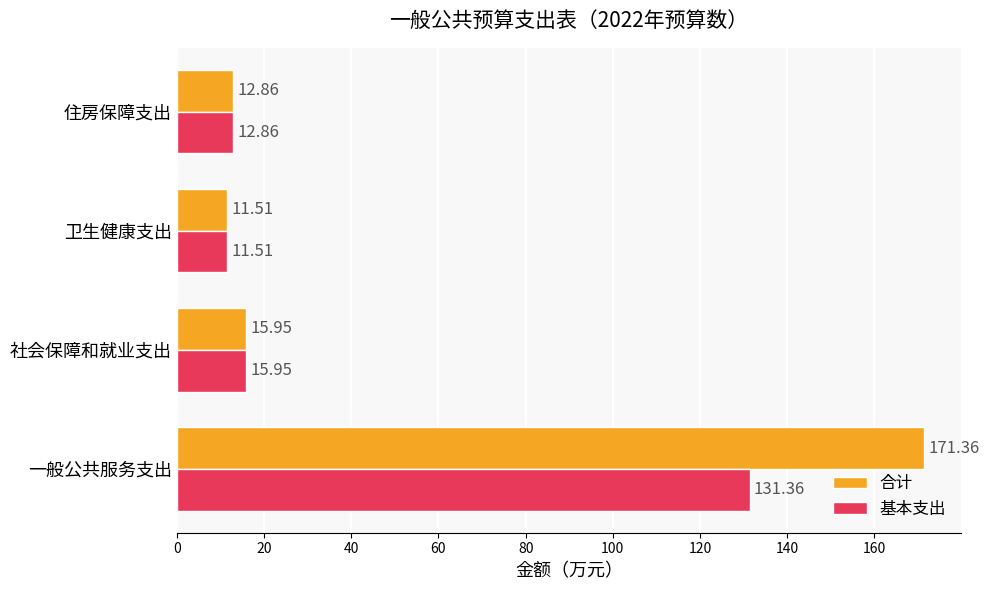

At which category is the sum across all series the highest?

一般公共服务支出